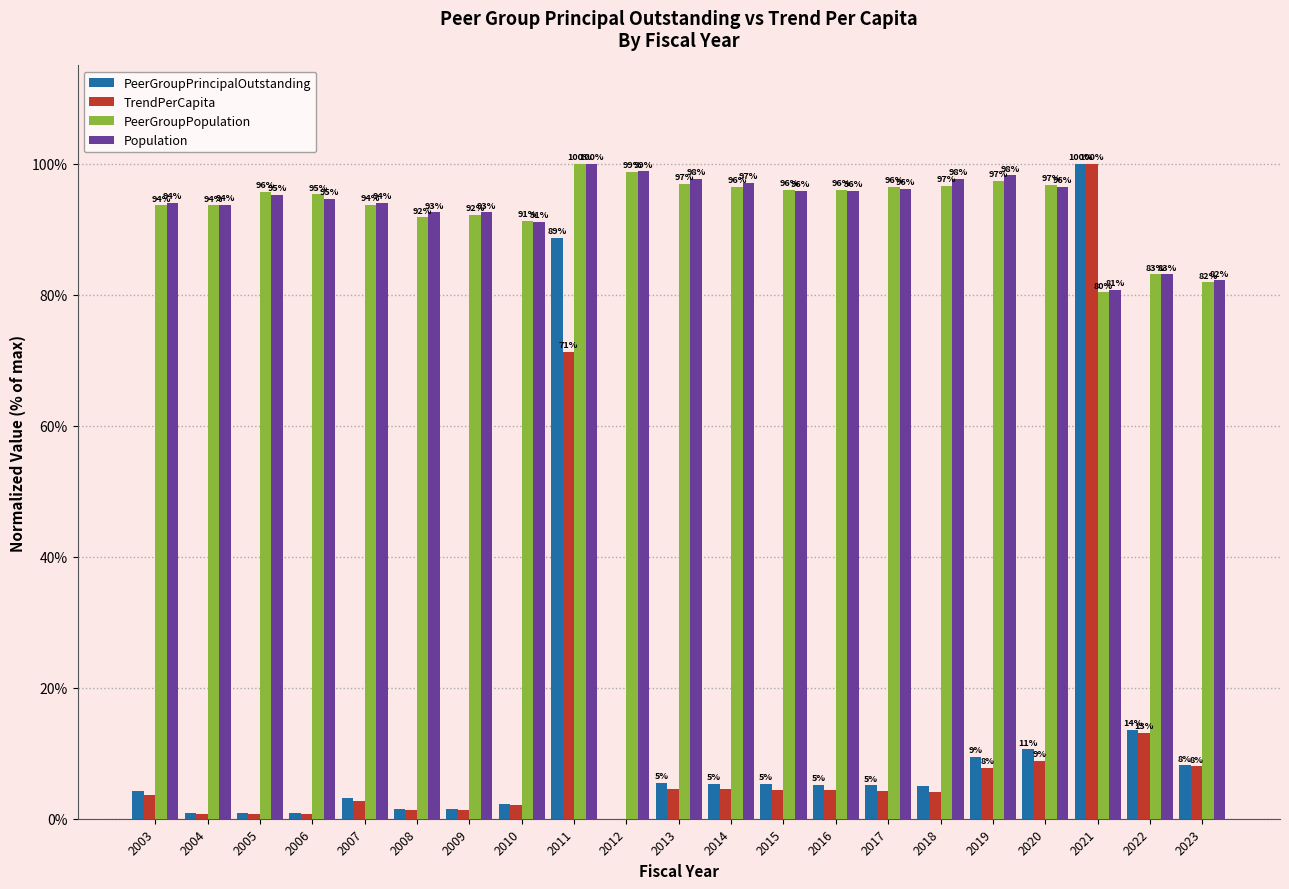

Between 2016 and 2021, which series saw the biggest shift?

TrendPerCapita